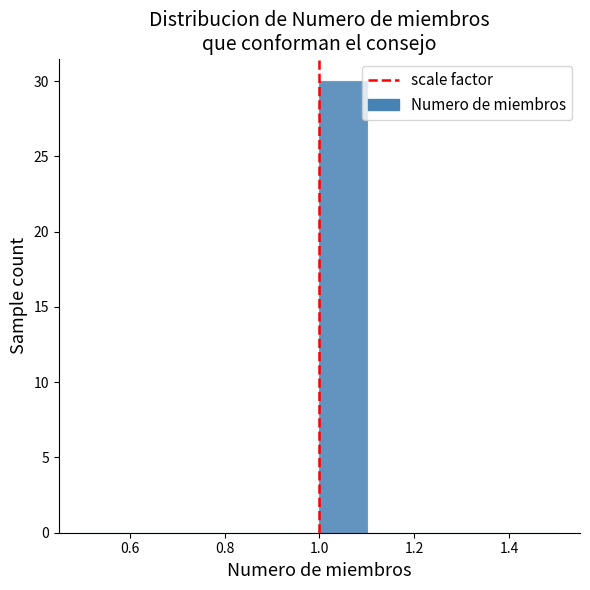

Reading left to right, transcribe this chart: for each bar, give the range it covers on the x-axis and its height. The values are not printed on the chart, so give them approximately, as read against the axis.

0.5 to 0.6: 0
0.6 to 0.7: 0
0.7 to 0.8: 0
0.8 to 0.9: 0
0.9 to 1.0: 0
1.0 to 1.1: 30
1.1 to 1.2: 0
1.2 to 1.3: 0
1.3 to 1.4: 0
1.4 to 1.5: 0